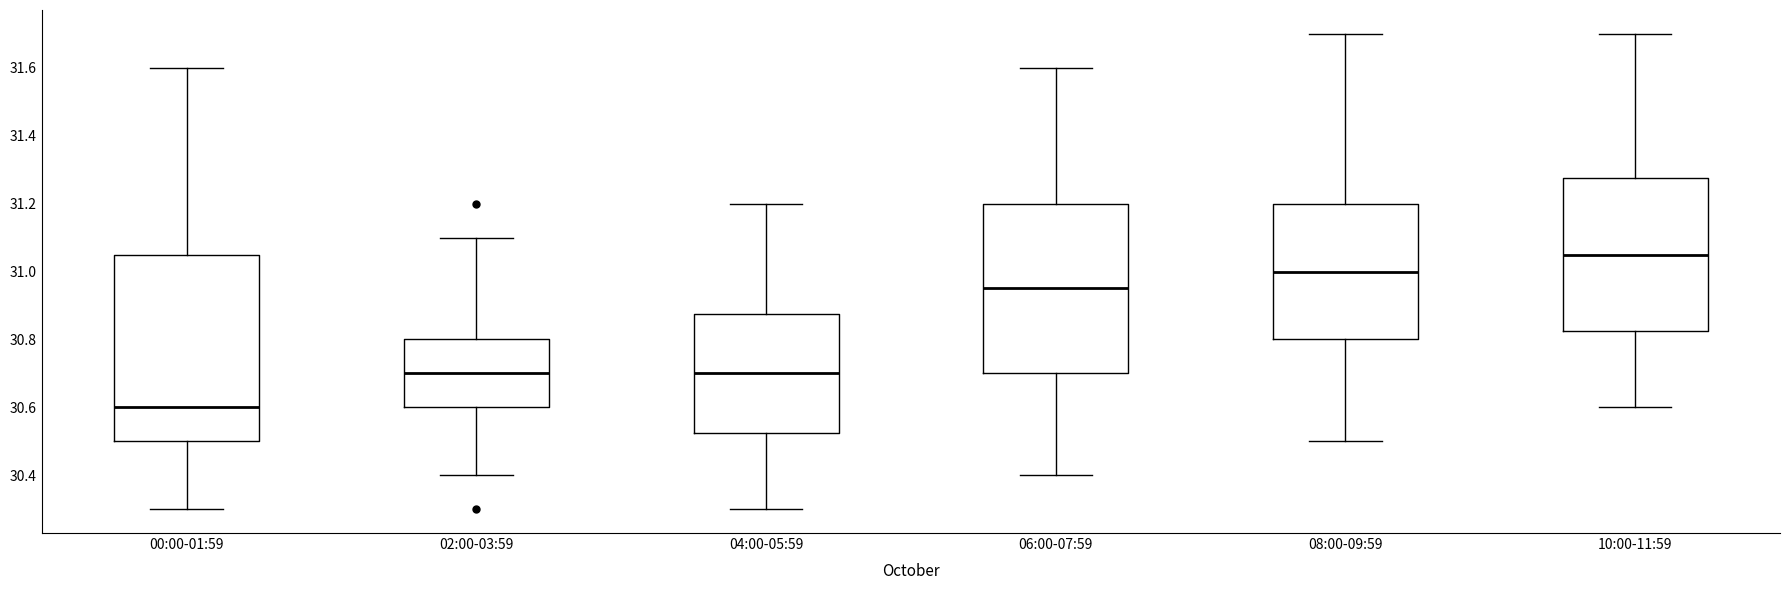

Where is the lower edge of the box for 06:00-07:59 on the y-axis? The values are not printed on the chart, so give them approximately, as read against the axis.

30.70